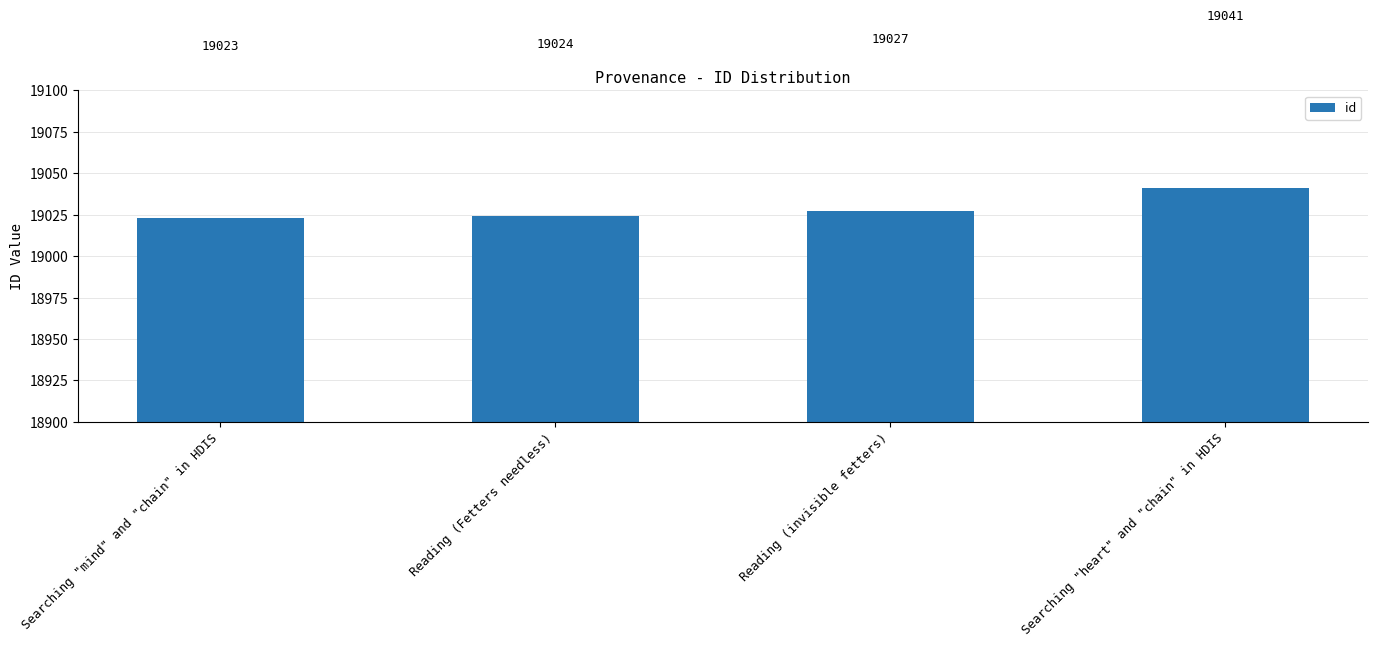

What is the label of the 1st bar from the right?

Searching "heart" and "chain" in HDIS